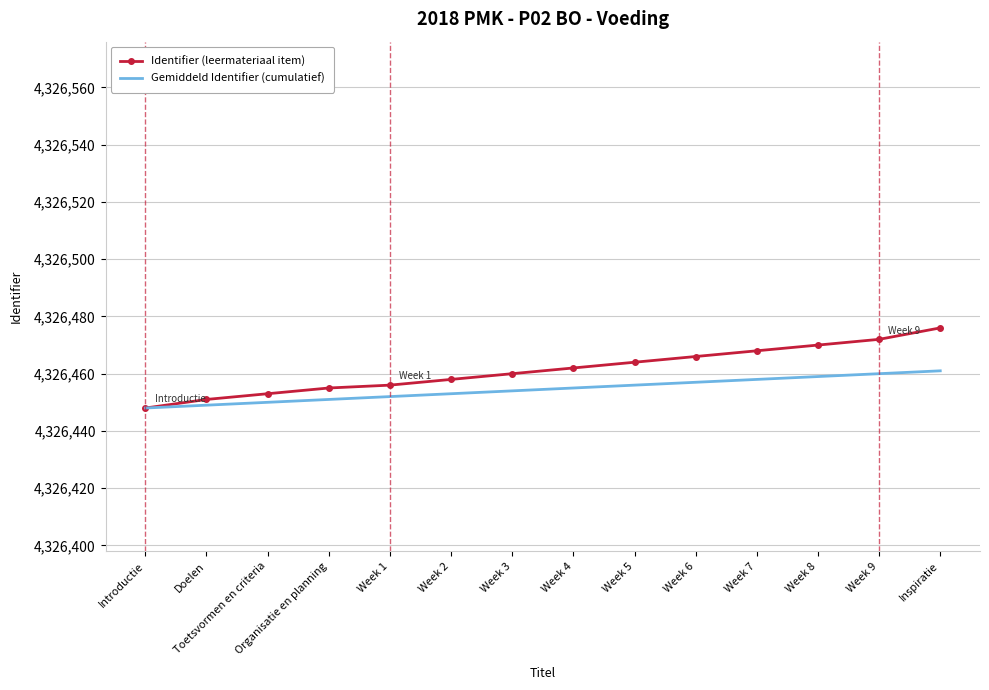

Is the value of Gemiddeld Identifier (cumulatief) at Week 9 greater than the value of Identifier (leermateriaal item) at Week 9?

No